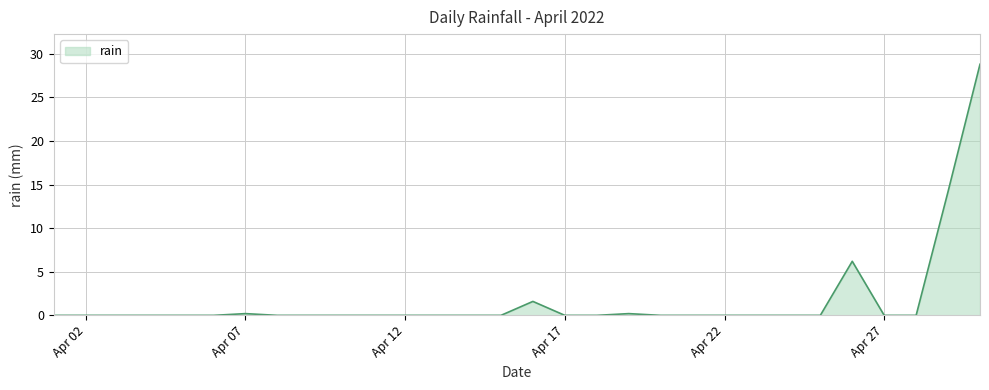

What is the greatest value displayed?

28.8